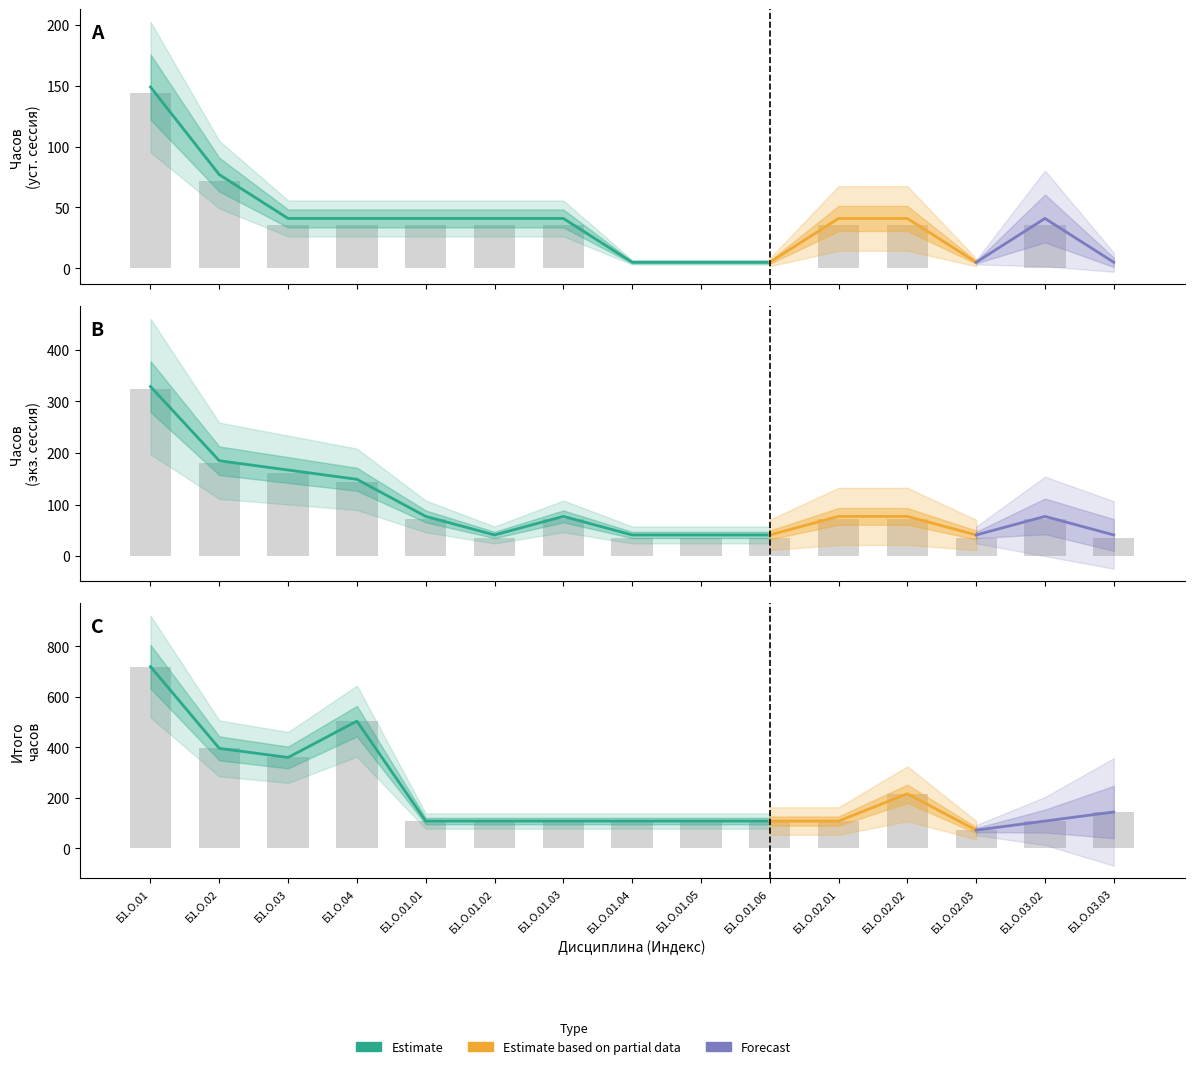

Where is Всего (уст. сессия) nearest to the value 72?

Б1.О.02